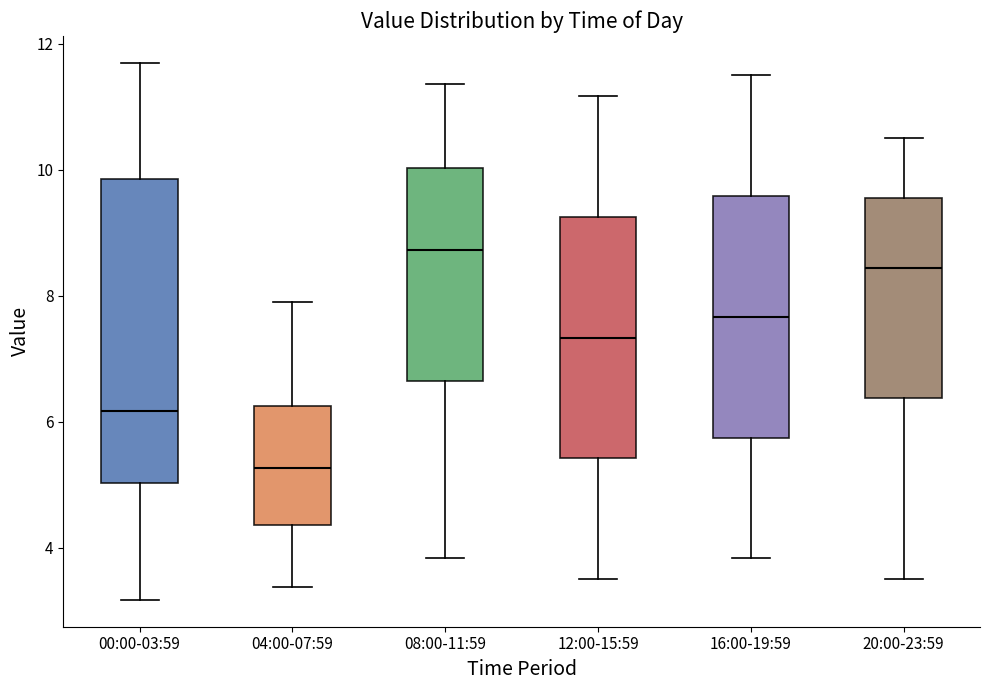

Comparing the boxes themselves (not the whiskers), which one is the tallest?

00:00-03:59